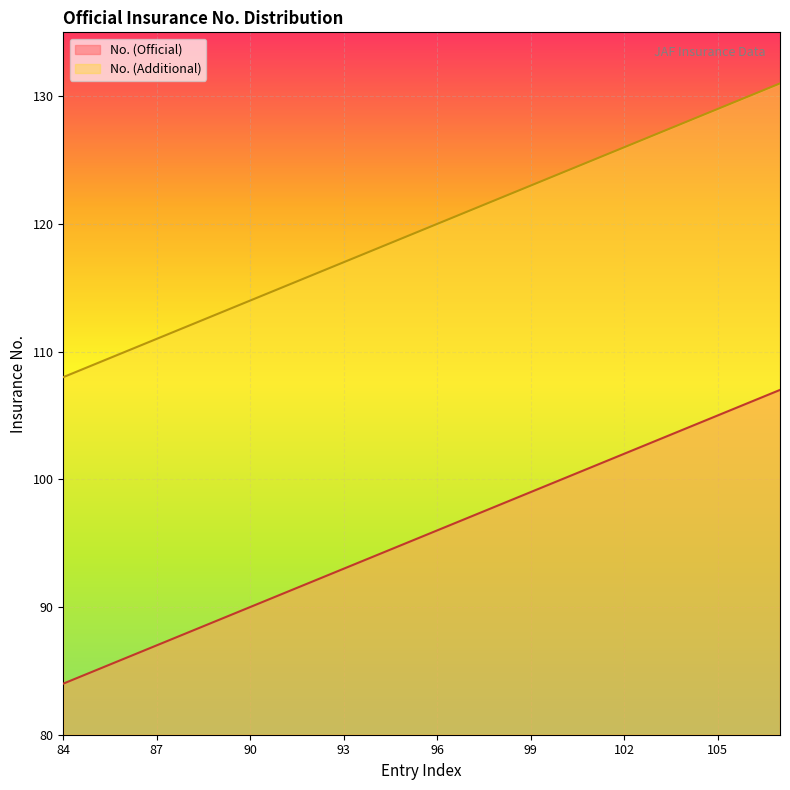

At which label does No. (Official) reach its peak?

107